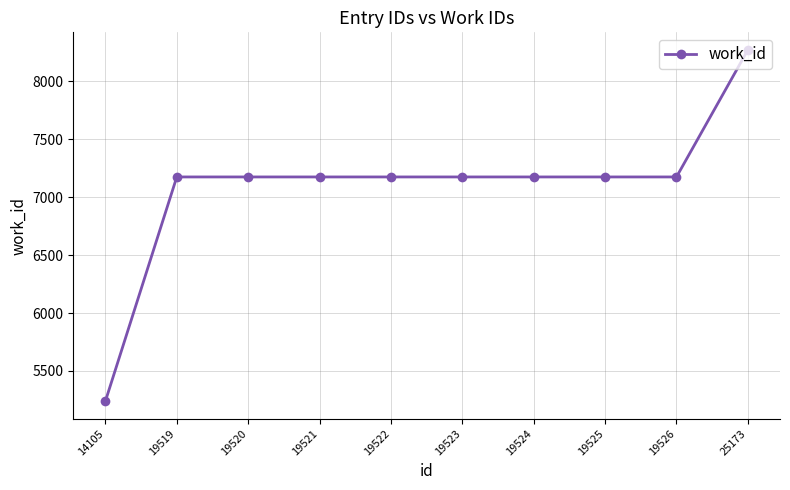

Does the chart display data point markers on the line(s)?

Yes